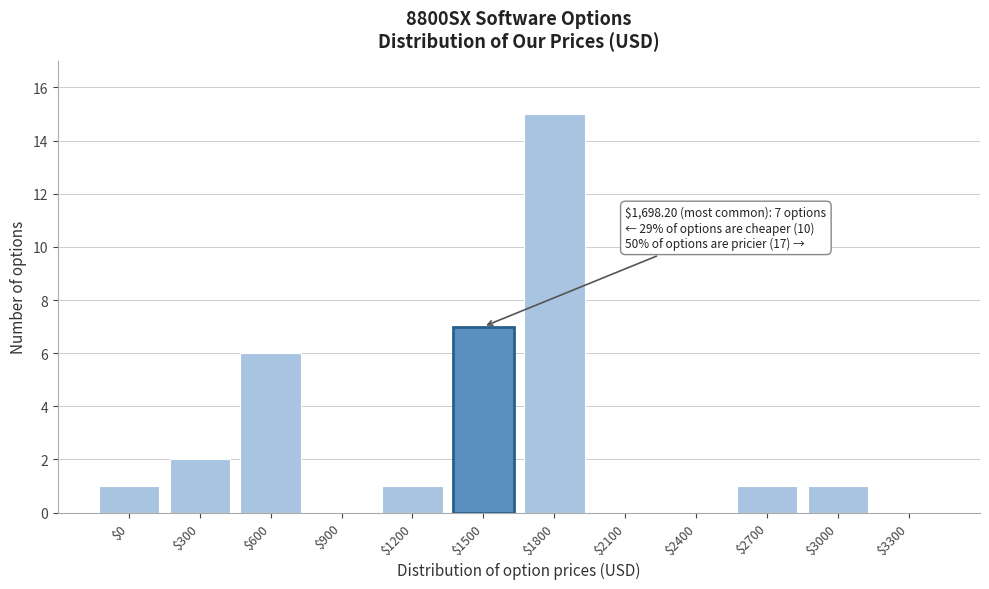

Which category has the highest value across all series?

$1800